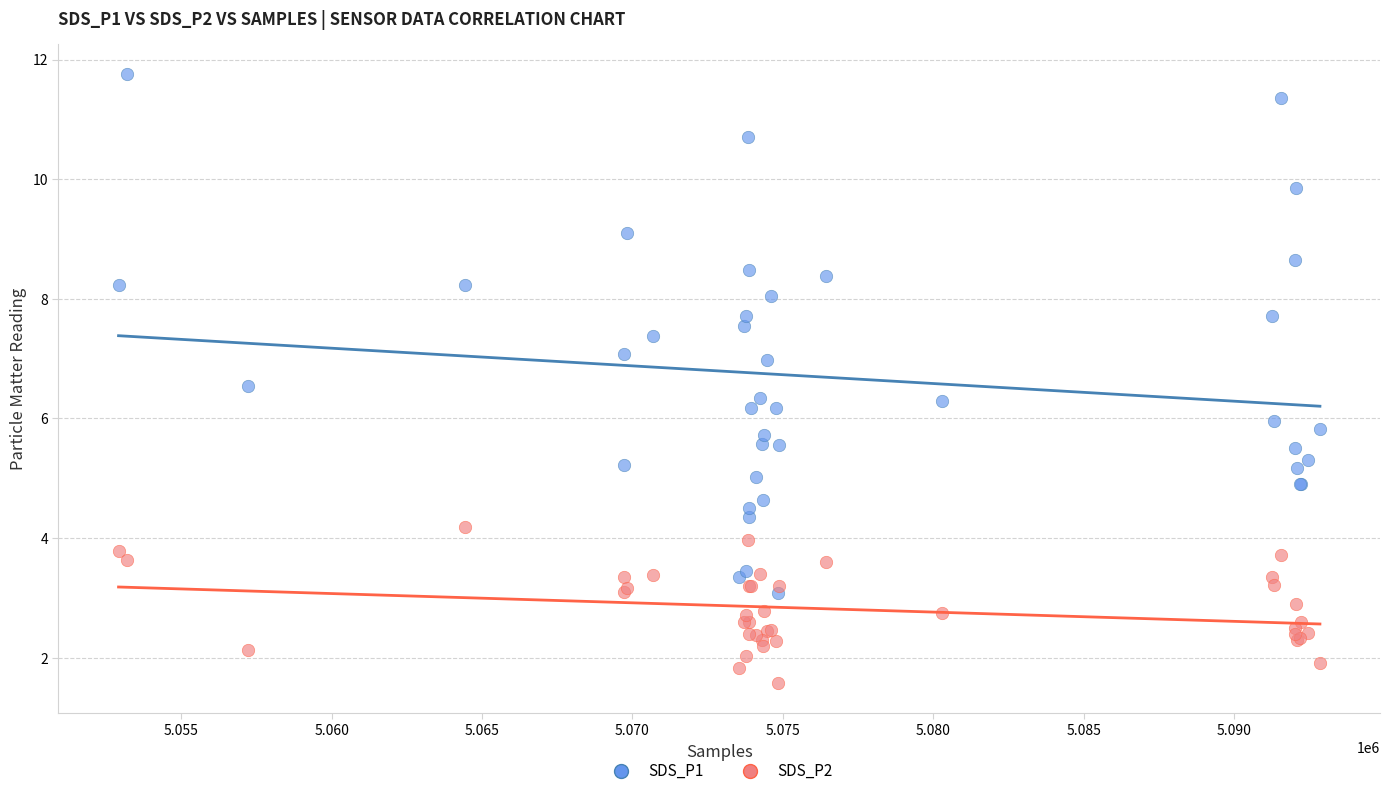

What is the X range (max minus min) for the scatter plot?

39938.0